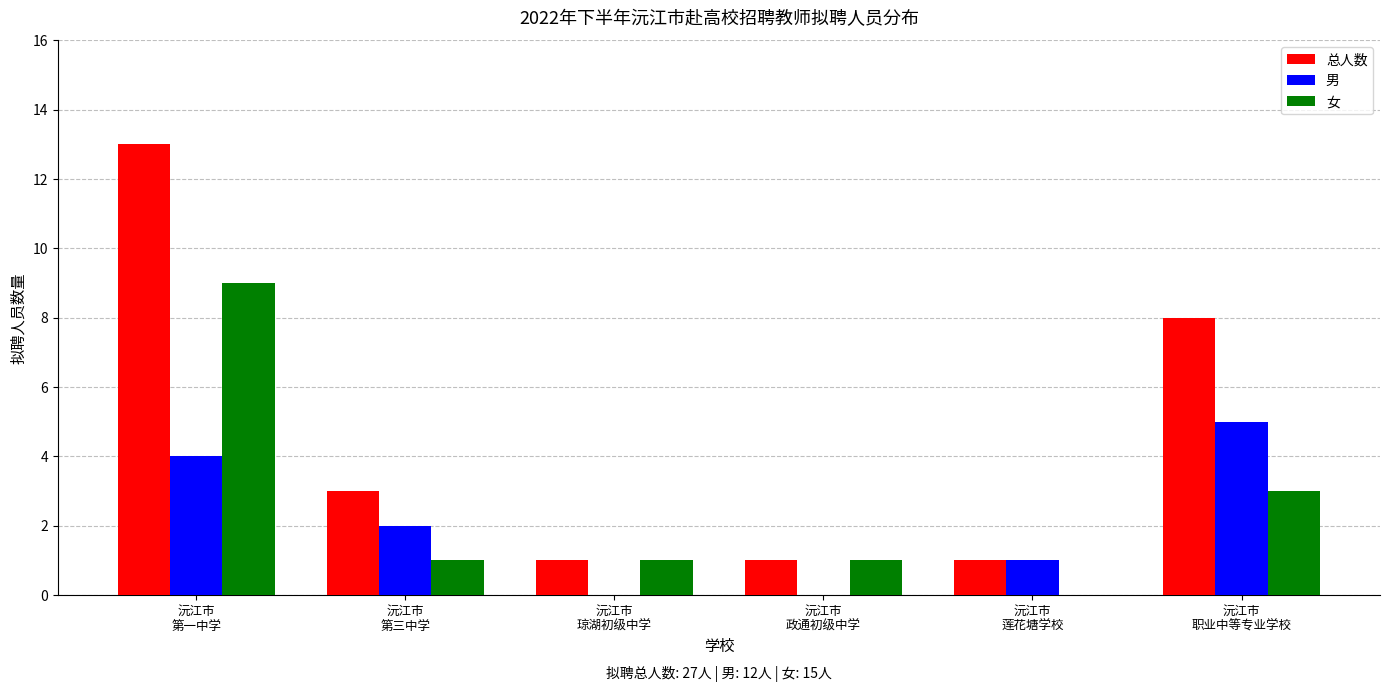

Is the value of 男 at 沅江市
第一中学 greater than the value of 总人数 at 沅江市
政通初级中学?

Yes